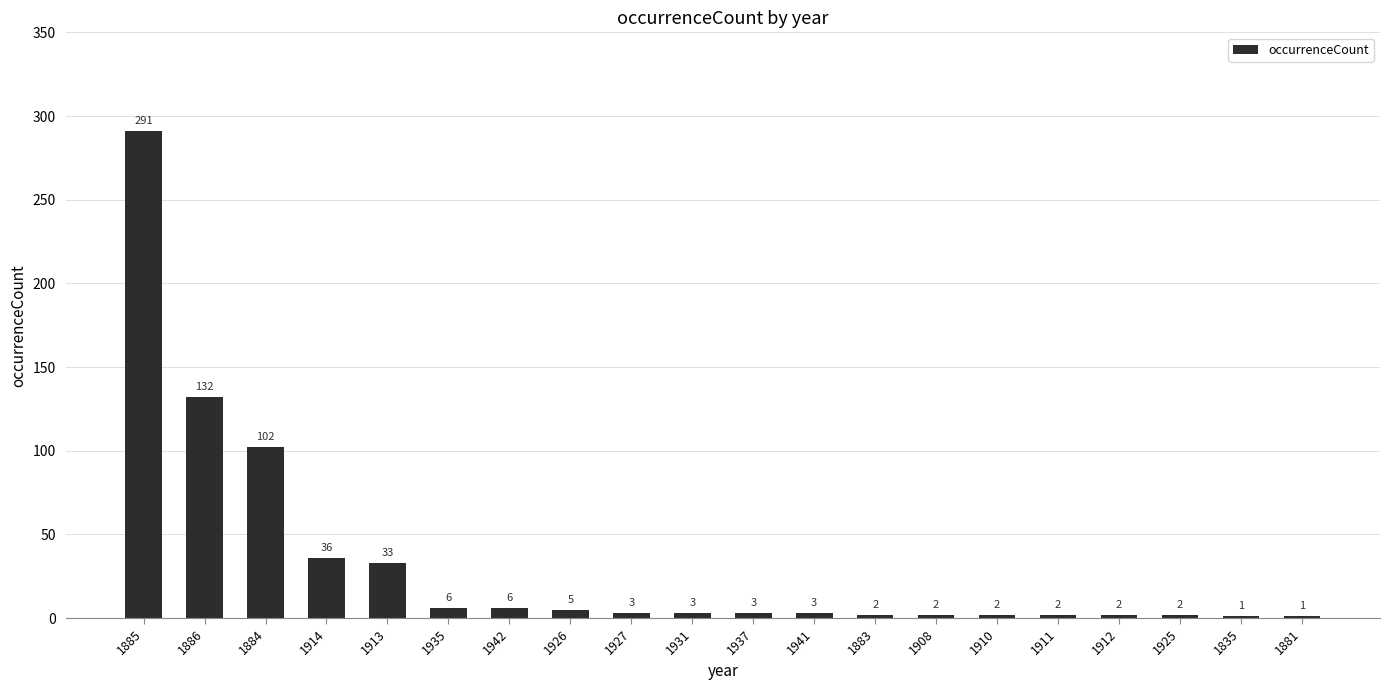

What is the ratio of the value at 1911 to the value at 1908?

1.0